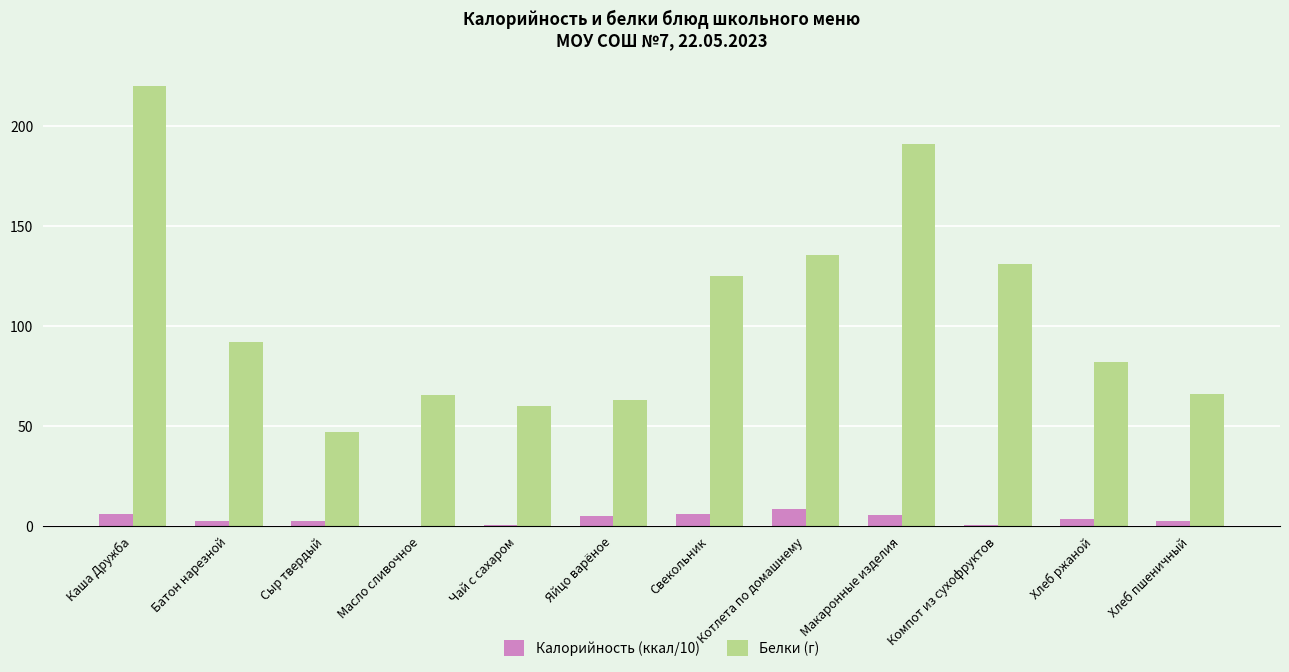

Which category has the highest value across all series?

Каша Дружба